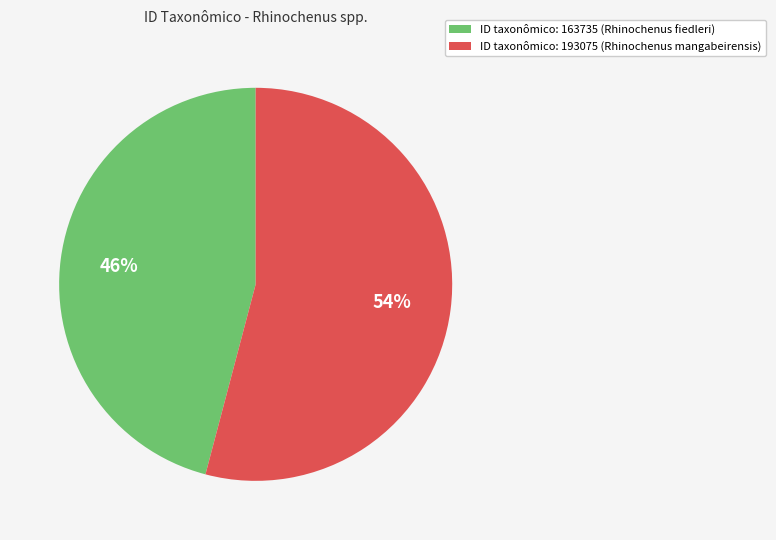

Which has a higher value, ID taxonômico: 193075 (Rhinochenus mangabeirensis) or ID taxonômico: 163735 (Rhinochenus fiedleri)?

ID taxonômico: 193075 (Rhinochenus mangabeirensis)